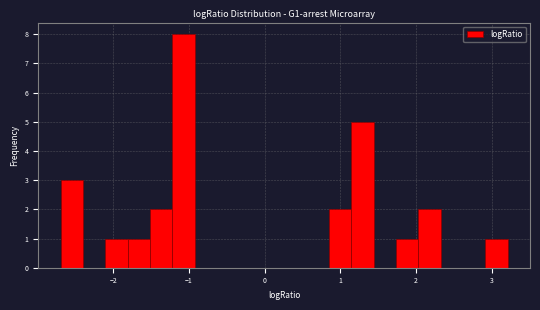

Read against the x-axis, roughly where is the centre of the tallest bar?

-1.1